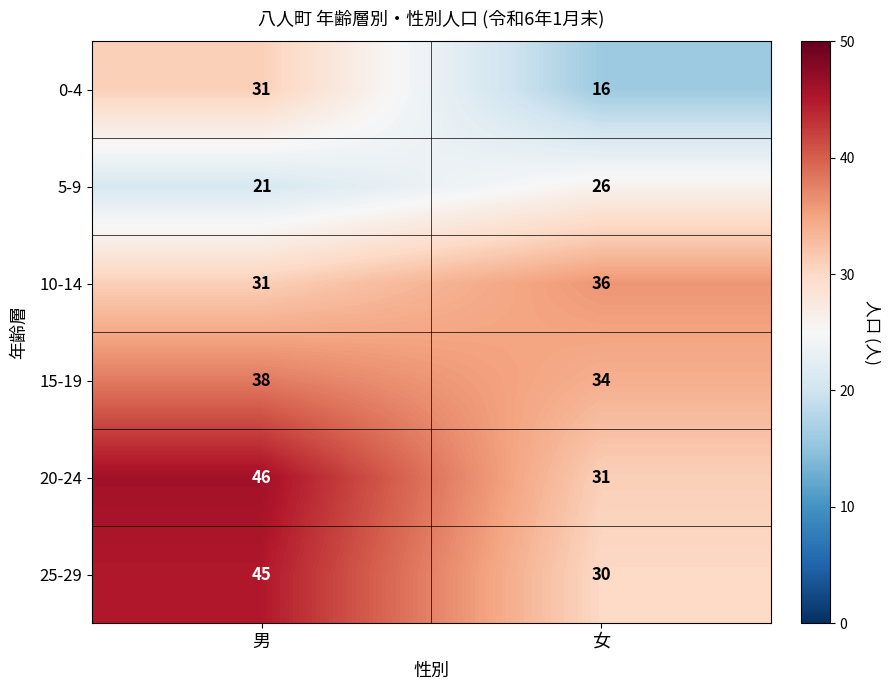

What is the maximum value for 10-14?

36